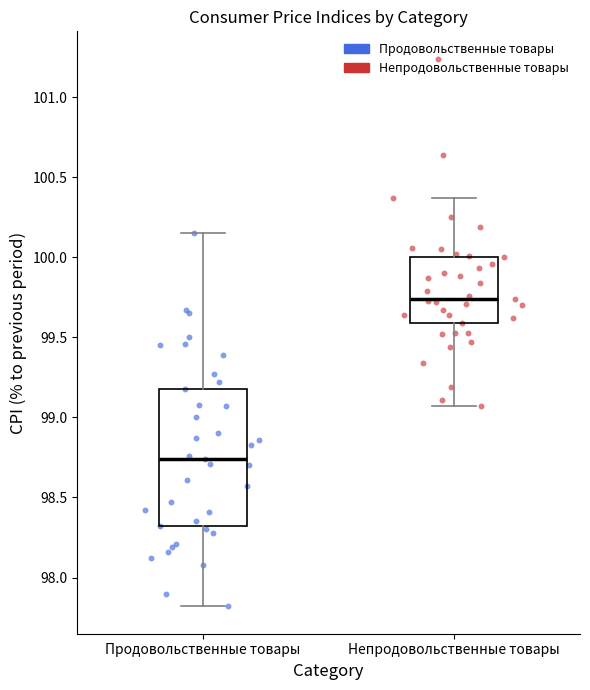

Where does the upper whisker of the box for Непродовольственные товары end on the y-axis? The values are not printed on the chart, so give them approximately, as read against the axis.

100.35